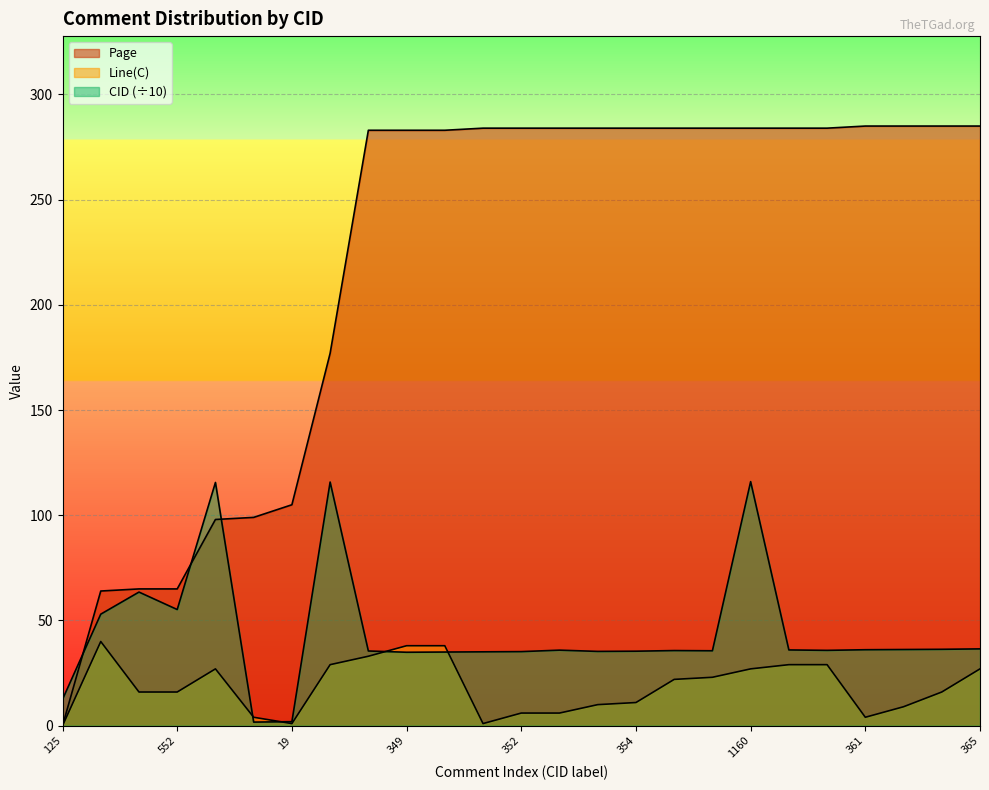

At which category does Line(C) reach its first local peak?

530